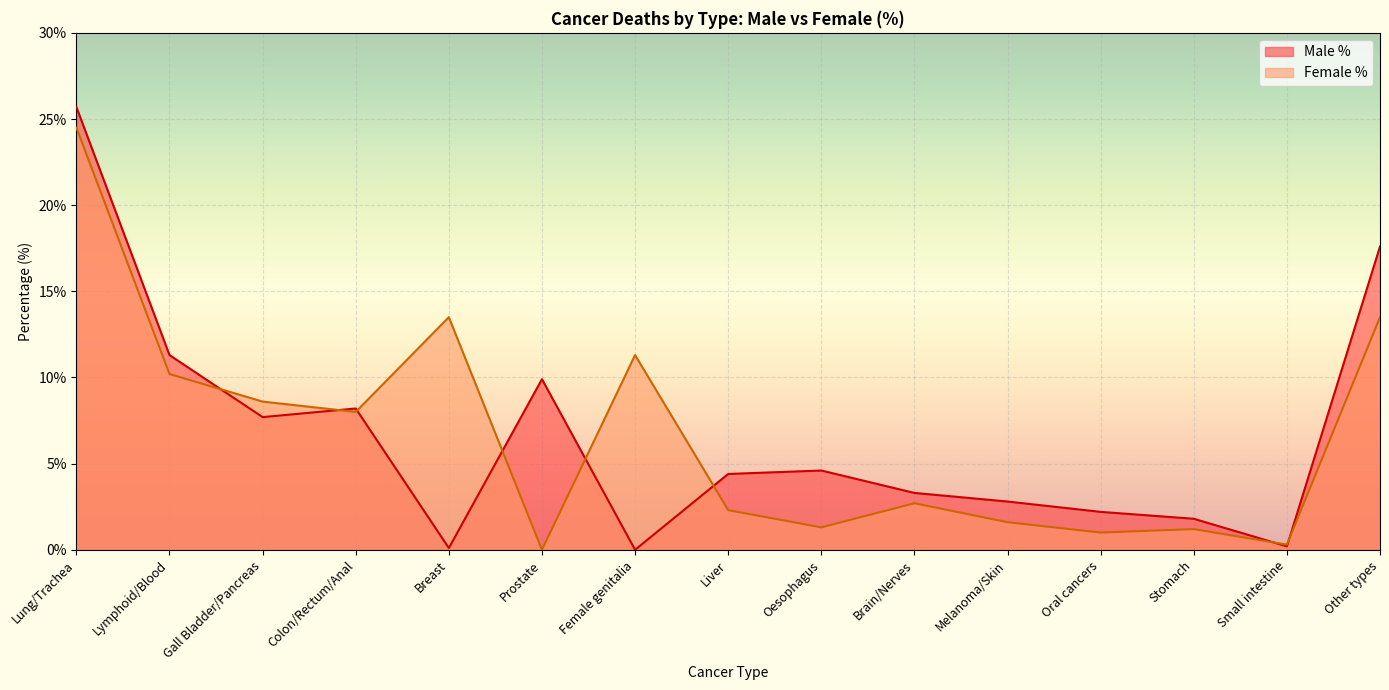

At Other types, list the series in order from largest to smallest.

Male %, Female %